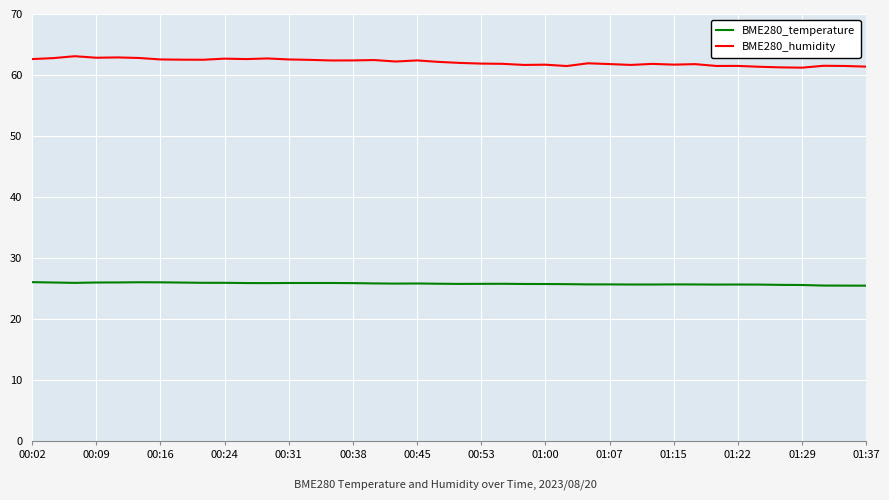

What is the lowest value of the BME280_temperature series?

25.5